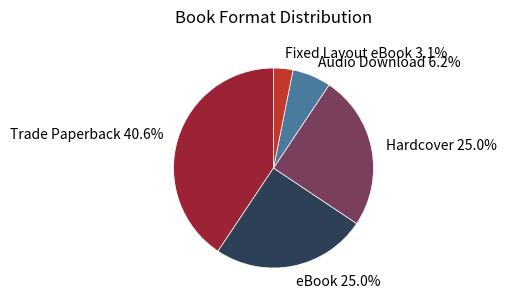

What is the largest slice in the pie chart?

Trade Paperback